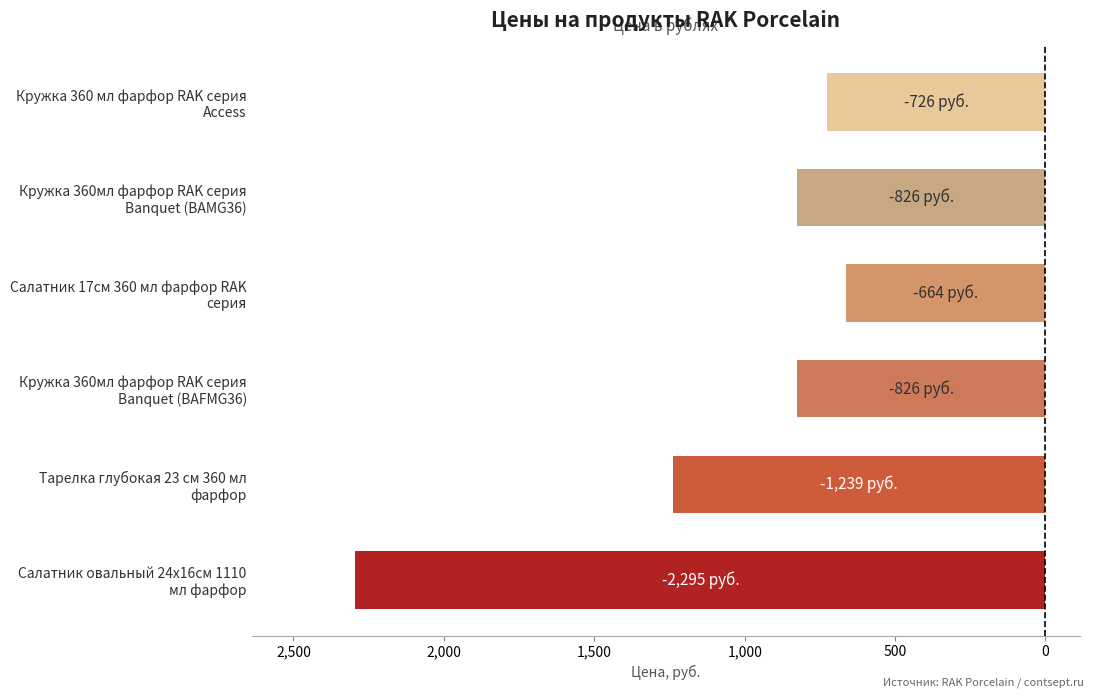

Does the chart contain any negative values?

Yes